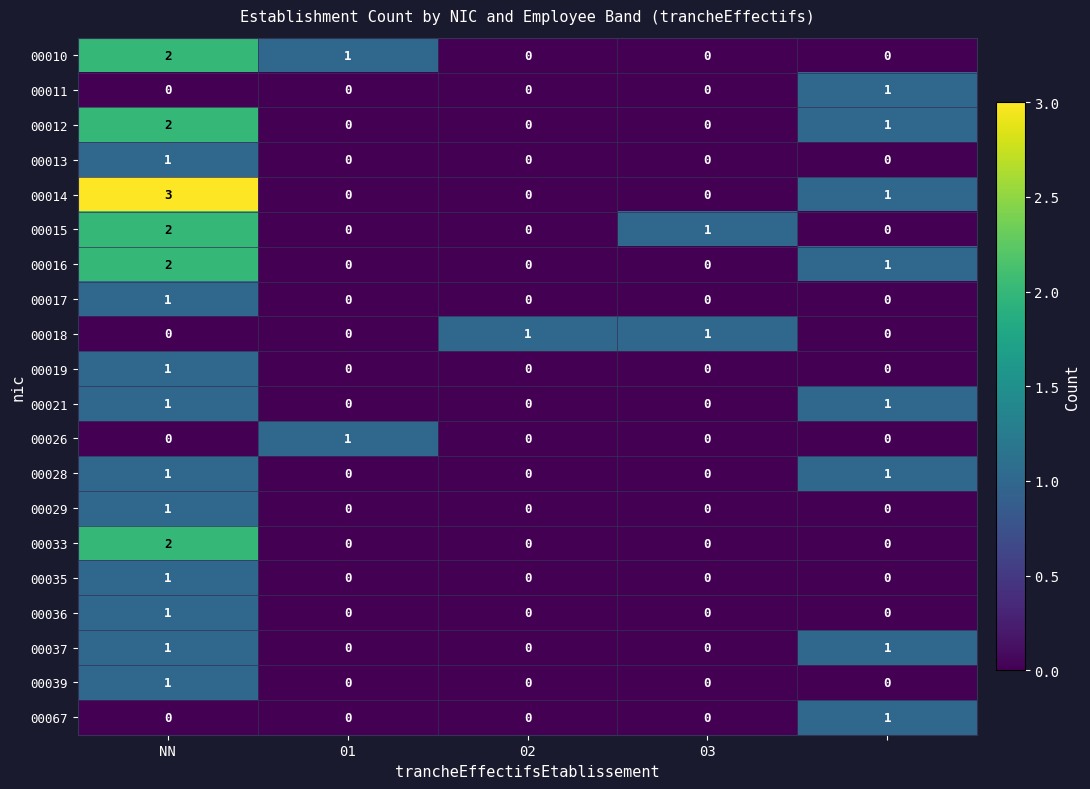

How many values in the 00010 series exceed 0?

2